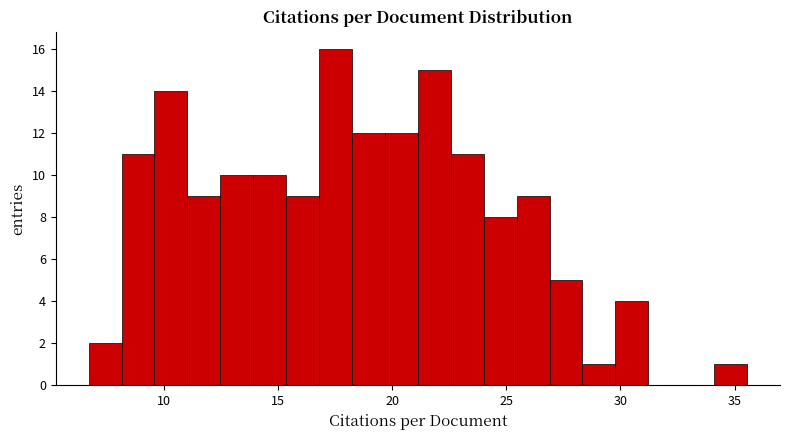

Read against the x-axis, roughly where is the centre of the tallest bar?

17.5